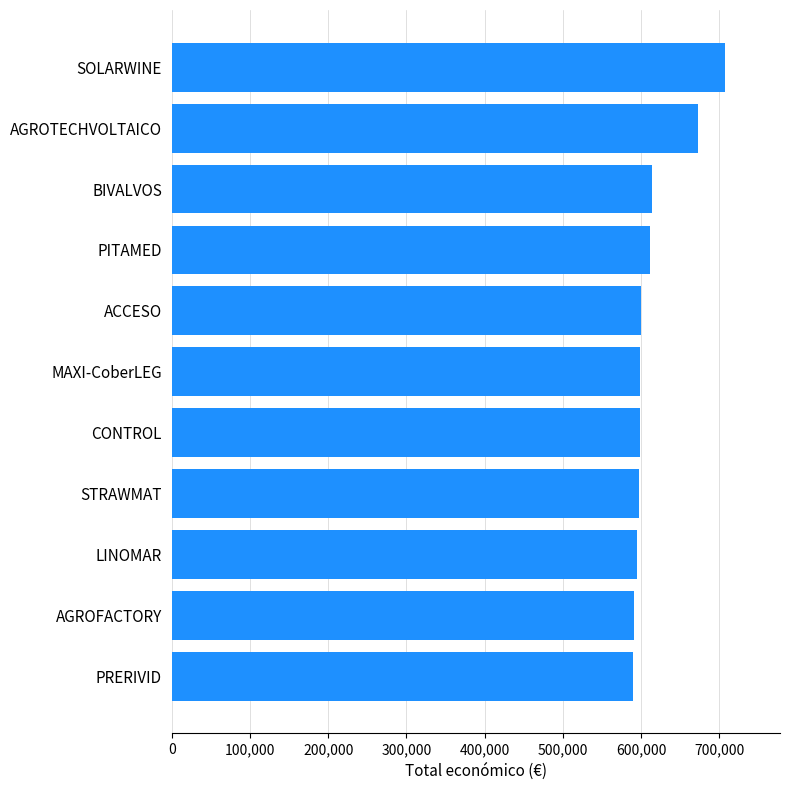

How many bars are there in total?

11